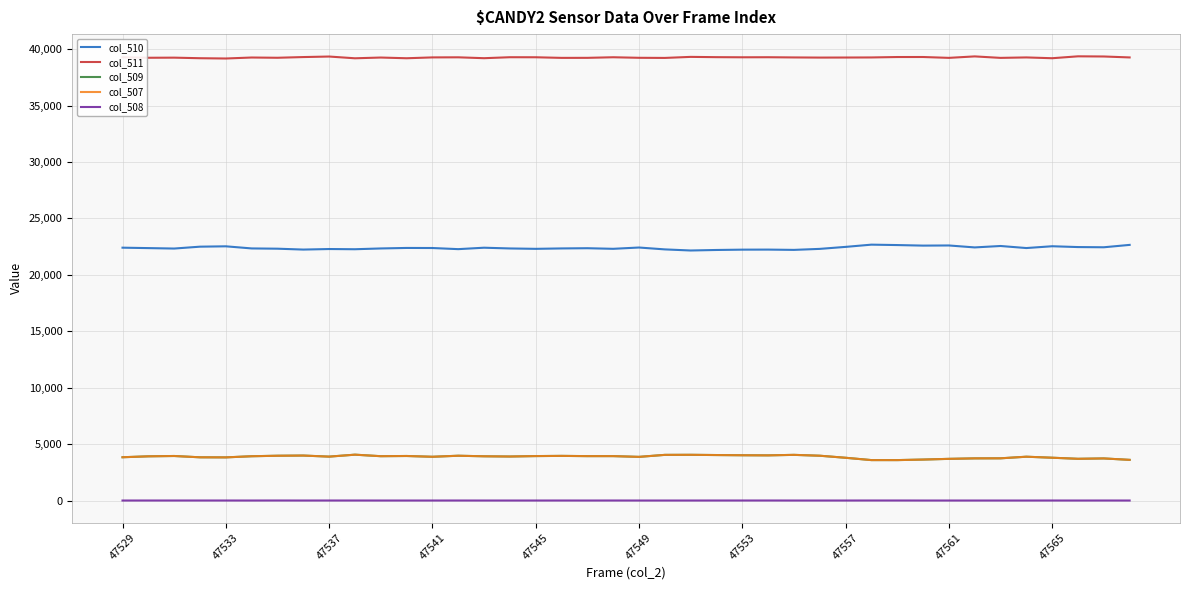

What is the highest value of the col_507 series?

4063